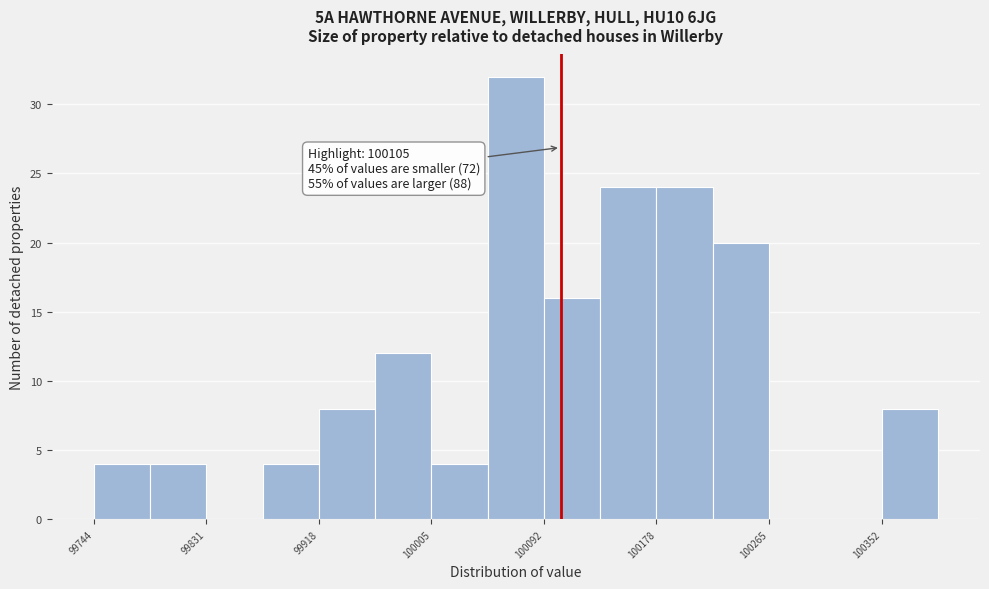

Over which range of the x-axis is the bar tallest?

100050 to 100090